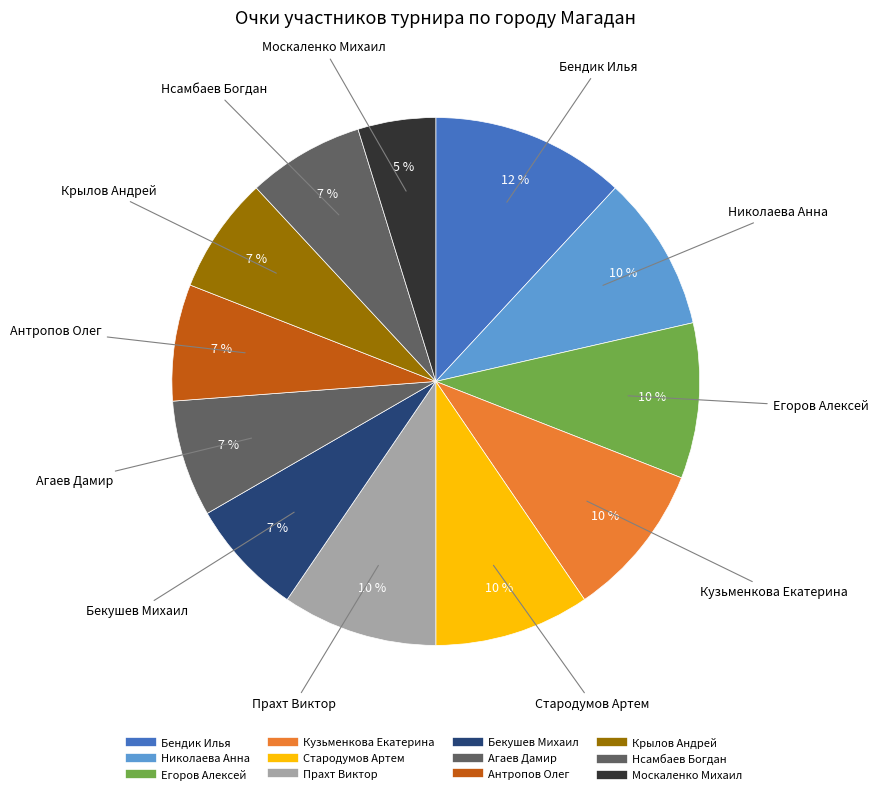

Count the number of slices in the pie.

12